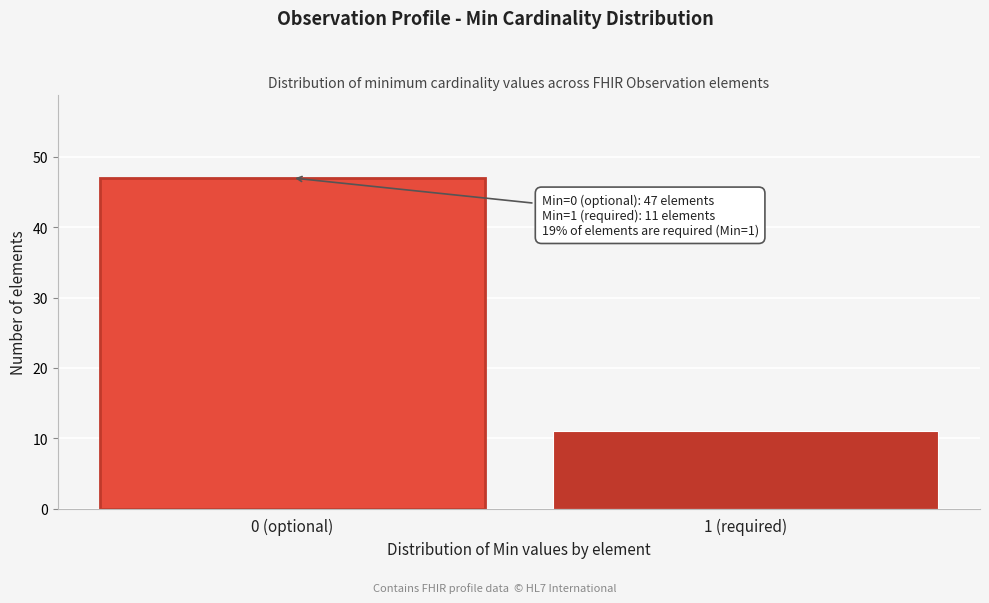

Reading left to right, extract all data points from this chart.

47	11